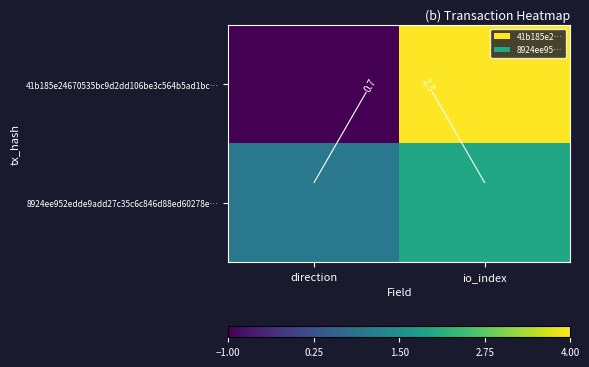

What is the difference between the 41b185e24670535bc9d2dd106be3c564b5ad1bc… values at direction and io_index?

5